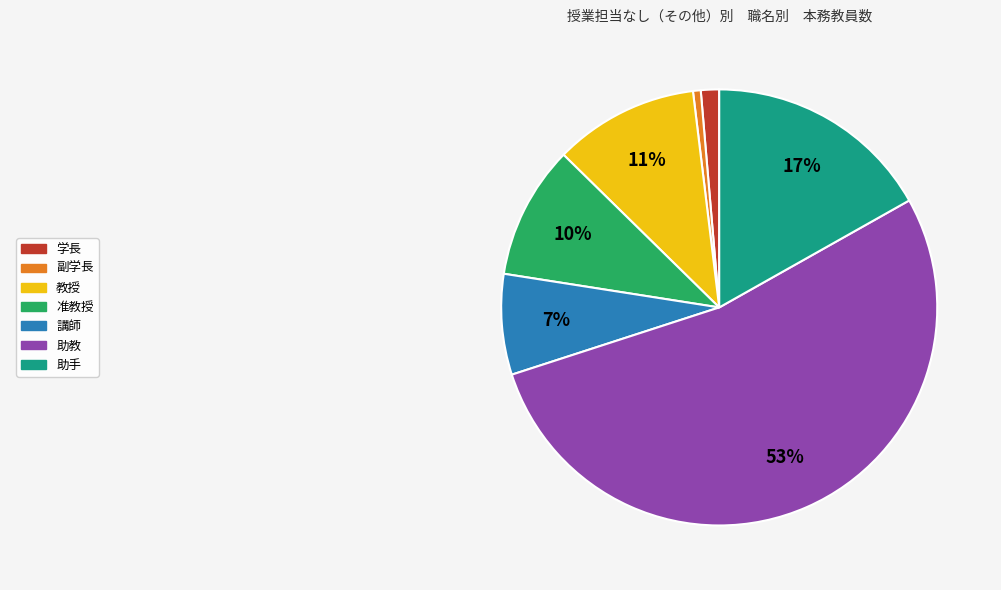

To the nearest percent, what is the average slice percentage?

14%